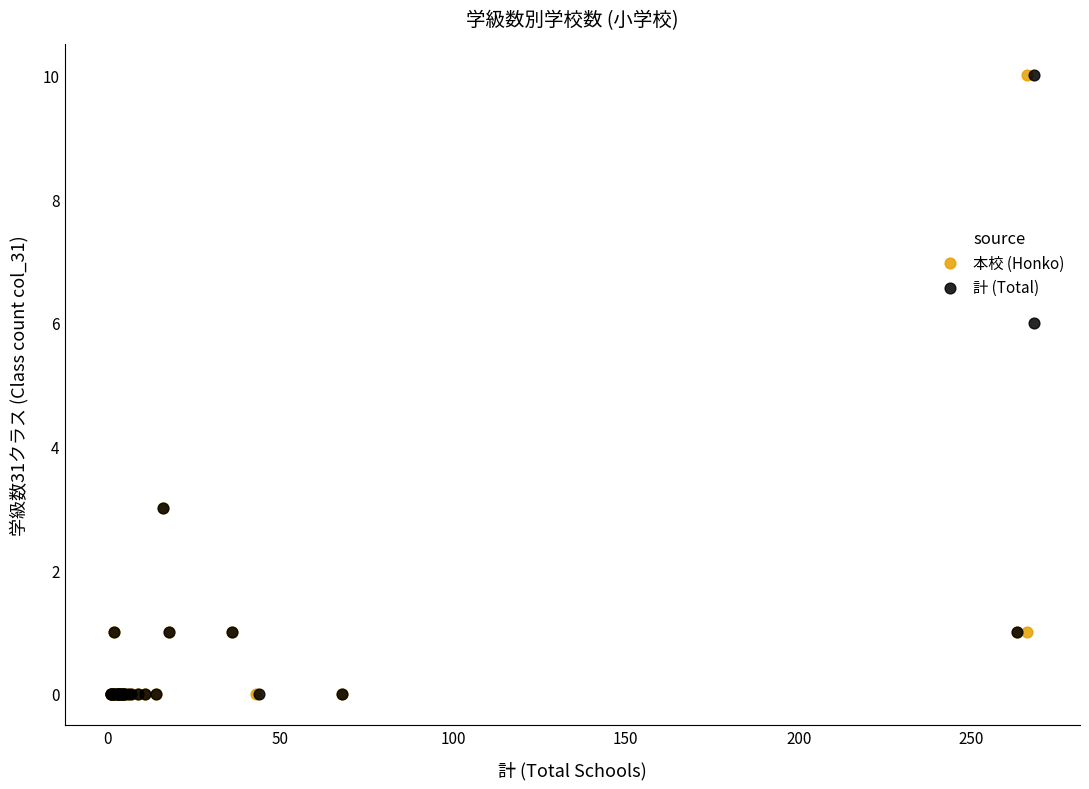

What are all the series names shown in the legend?

本校 (Honko), 計 (Total)